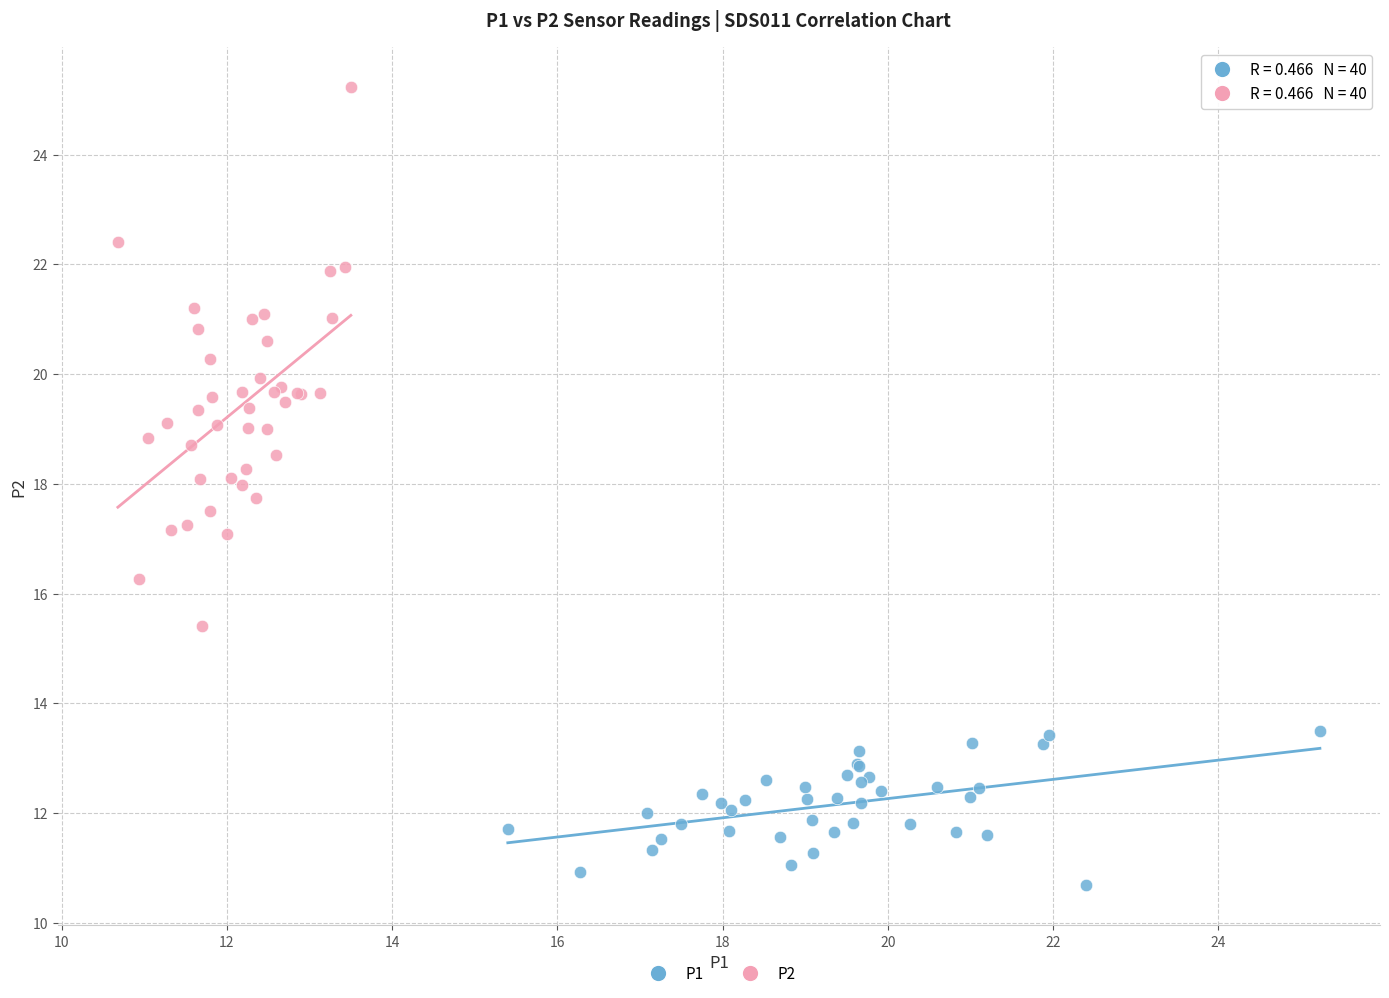

Which series has the widest spread of Y values?

P2